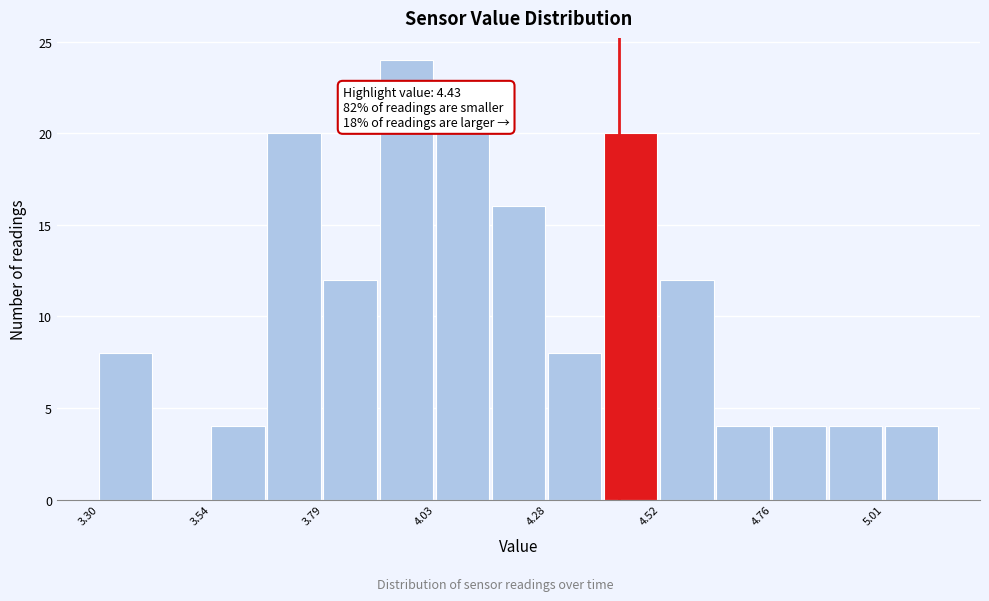

Around what value on the x-axis is the tallest bar? Give the approximate position of its centre, as read against the axis.

3.95